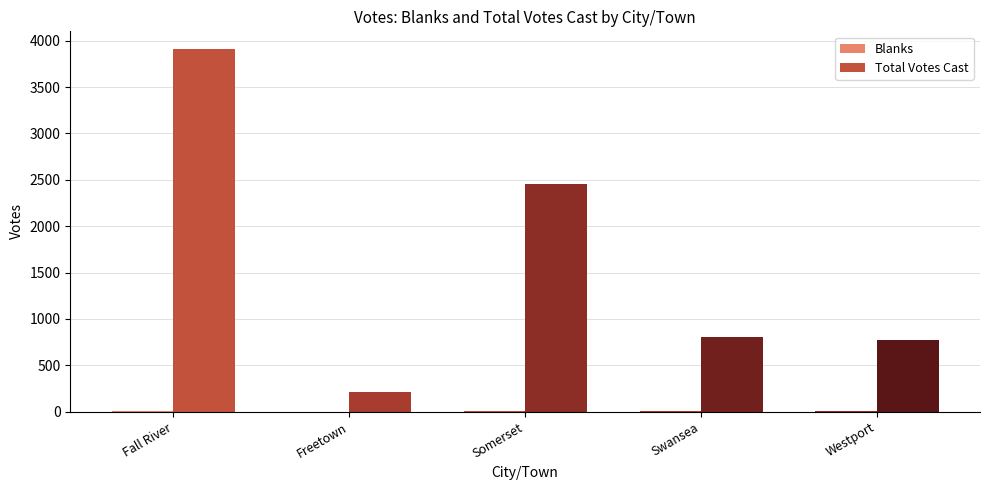

The value of Total Votes Cast at Somerset is 2451. True or false?

True